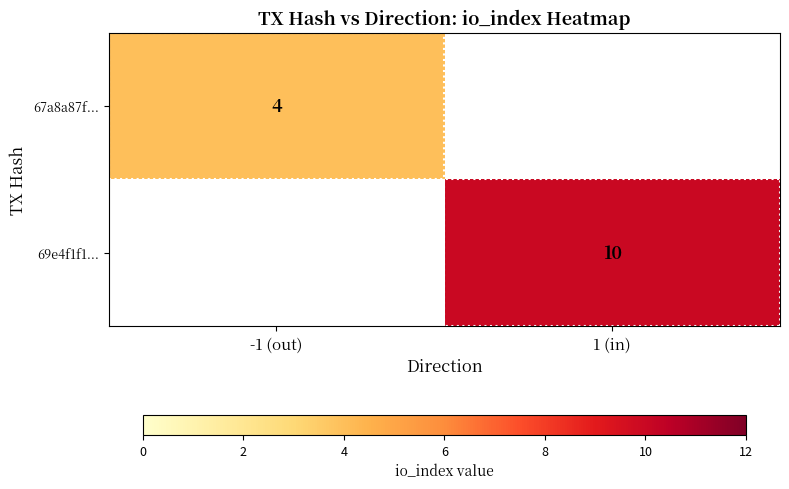

At how many categories does at least one series exceed 7?

1